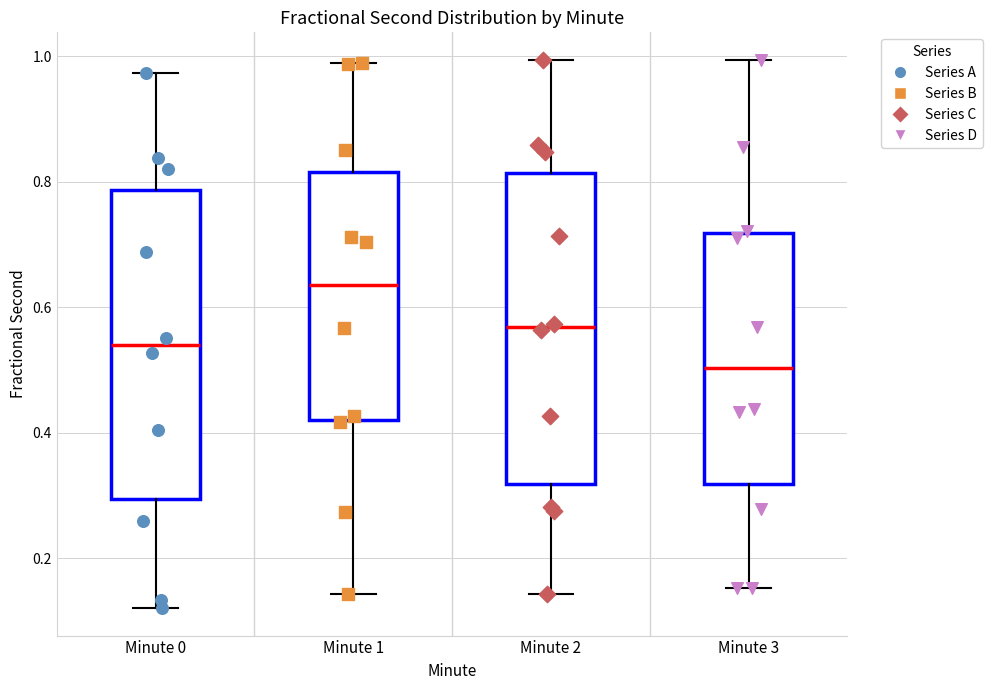

Reading left to right, read every box against the y-axis: the position of its median line, the range the box covers, and the ends of its whiskers. The values are not printed on the chart, so give them approximately, as read against the axis.

Minute 0: median 0.54, box 0.30 to 0.78, whiskers 0.12 to 0.98
Minute 1: median 0.64, box 0.42 to 0.82, whiskers 0.14 to 0.98
Minute 2: median 0.56, box 0.32 to 0.82, whiskers 0.14 to 1.00
Minute 3: median 0.50, box 0.32 to 0.72, whiskers 0.16 to 1.00